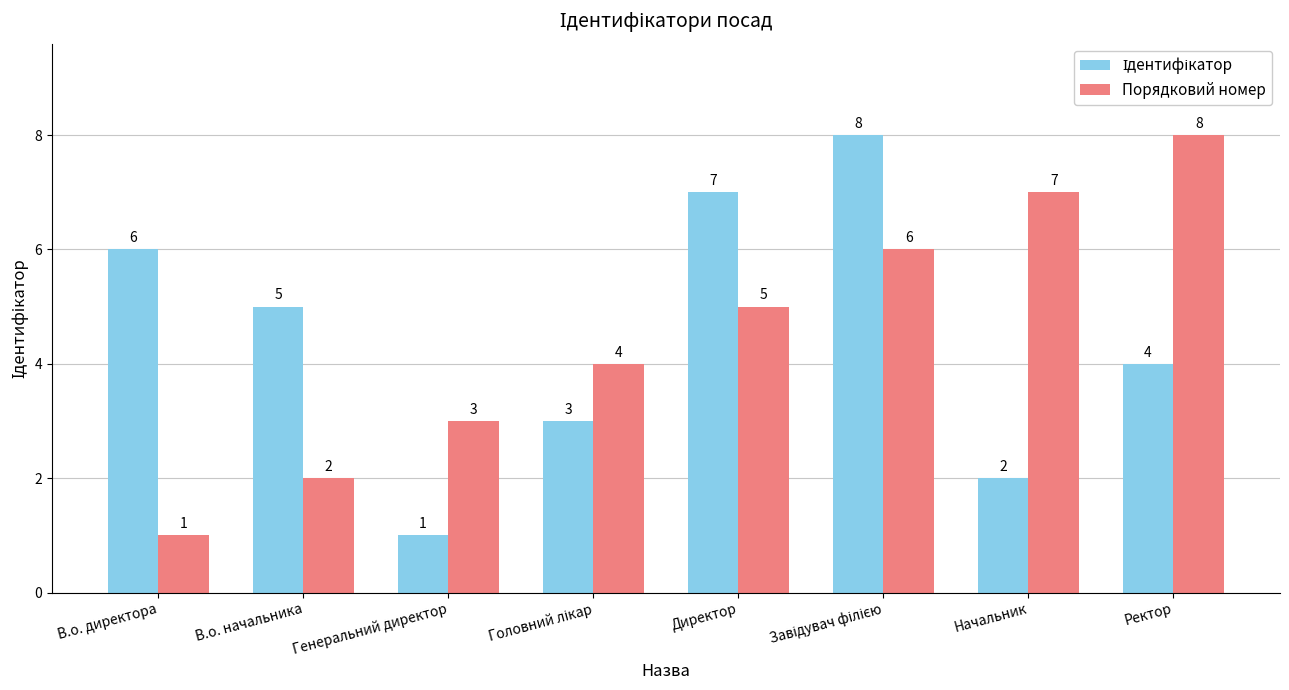

At how many categories does at least one series exceed 2?

8